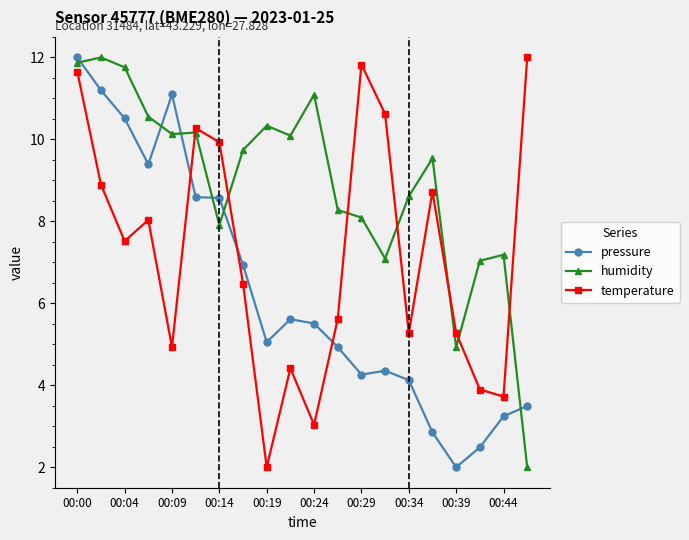

Which series has the largest total across all categories?

humidity